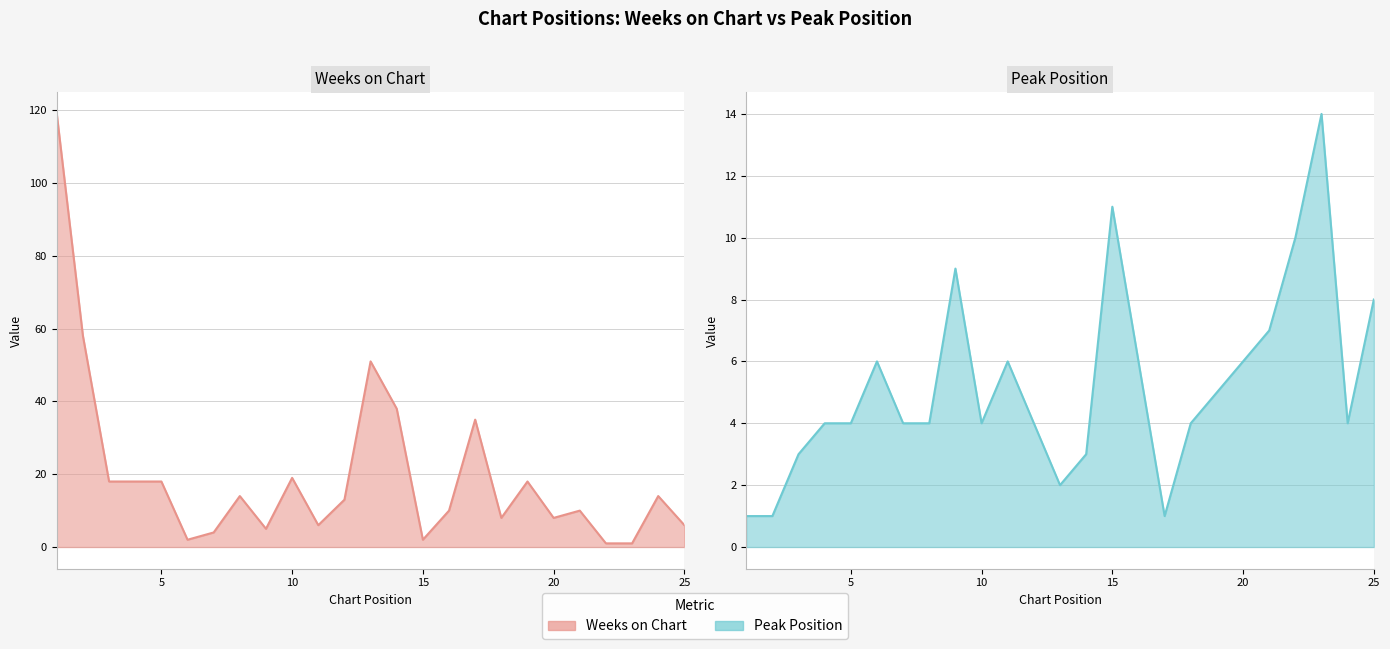

Rank the categories by Peak Position value from lowest to highest.

1, 2, 17, 13, 3, 14, 4, 5, 7, 8, 10, 12, 18, 24, 19, 6, 11, 16, 20, 21, 25, 9, 22, 15, 23